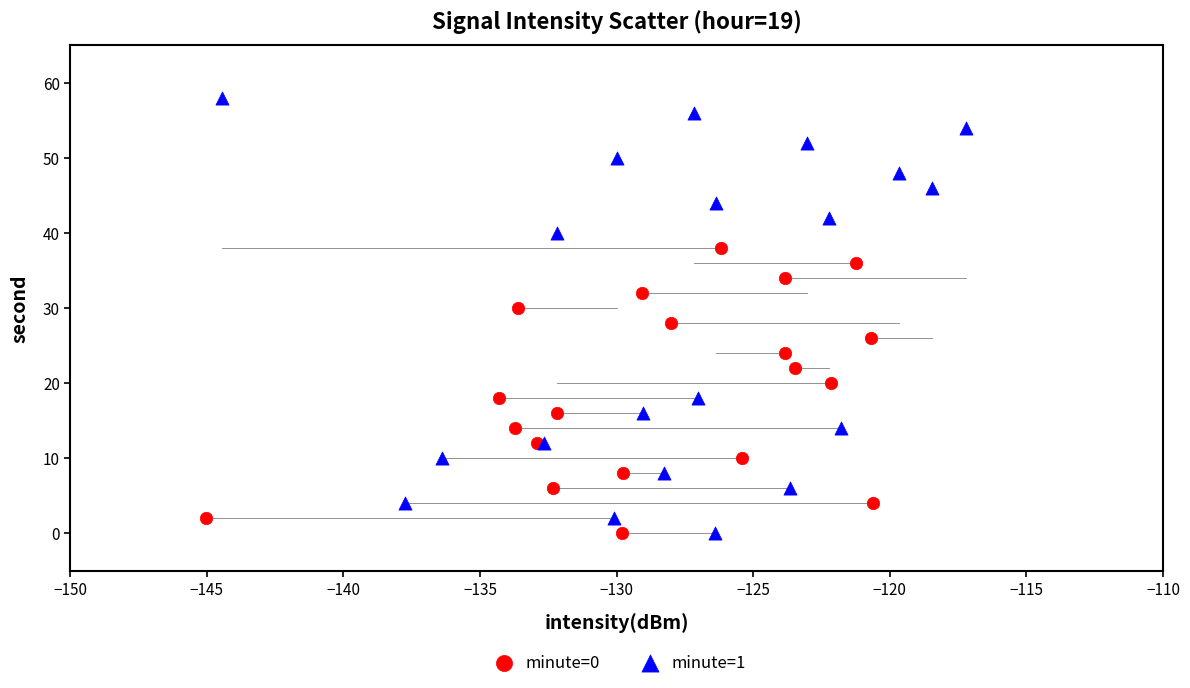

Which series reaches the maximum Y coordinate?

minute=1